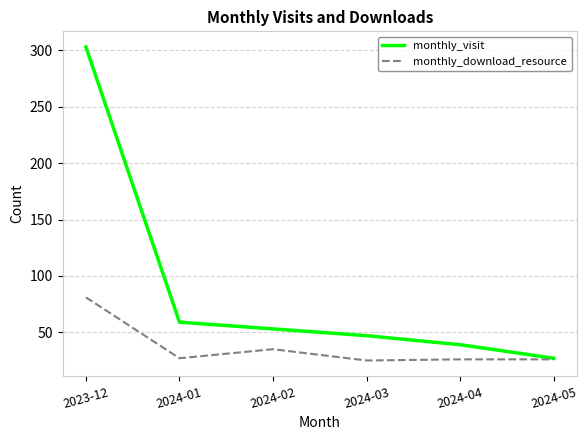

What is the total value across all series at 2024-02?

88